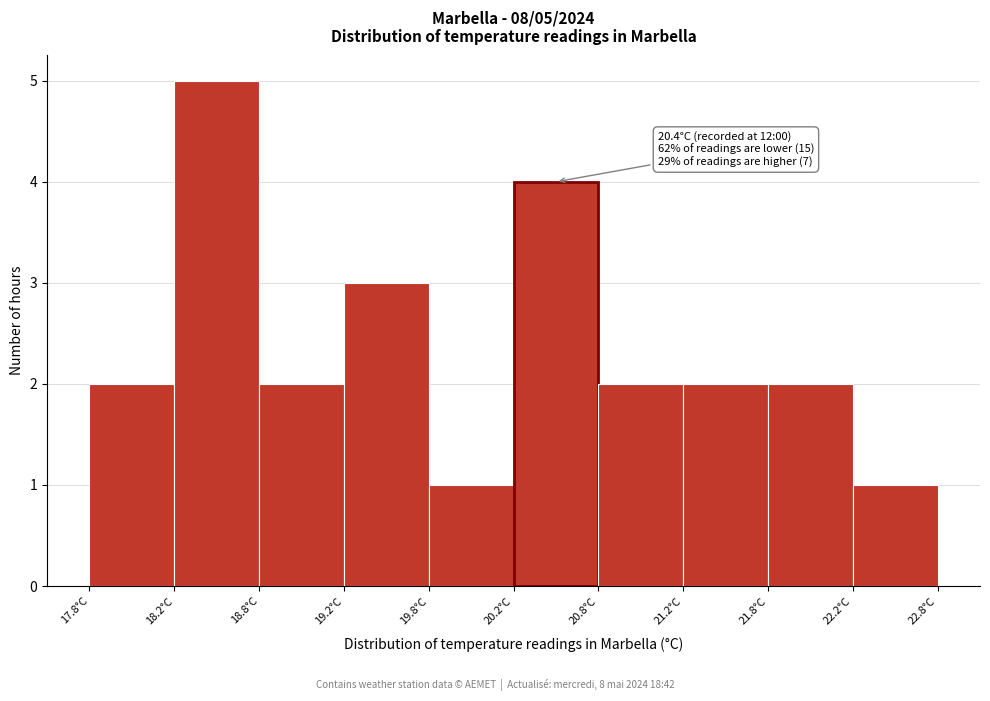

Which range on the x-axis has the tallest bar?

18.25 to 18.75